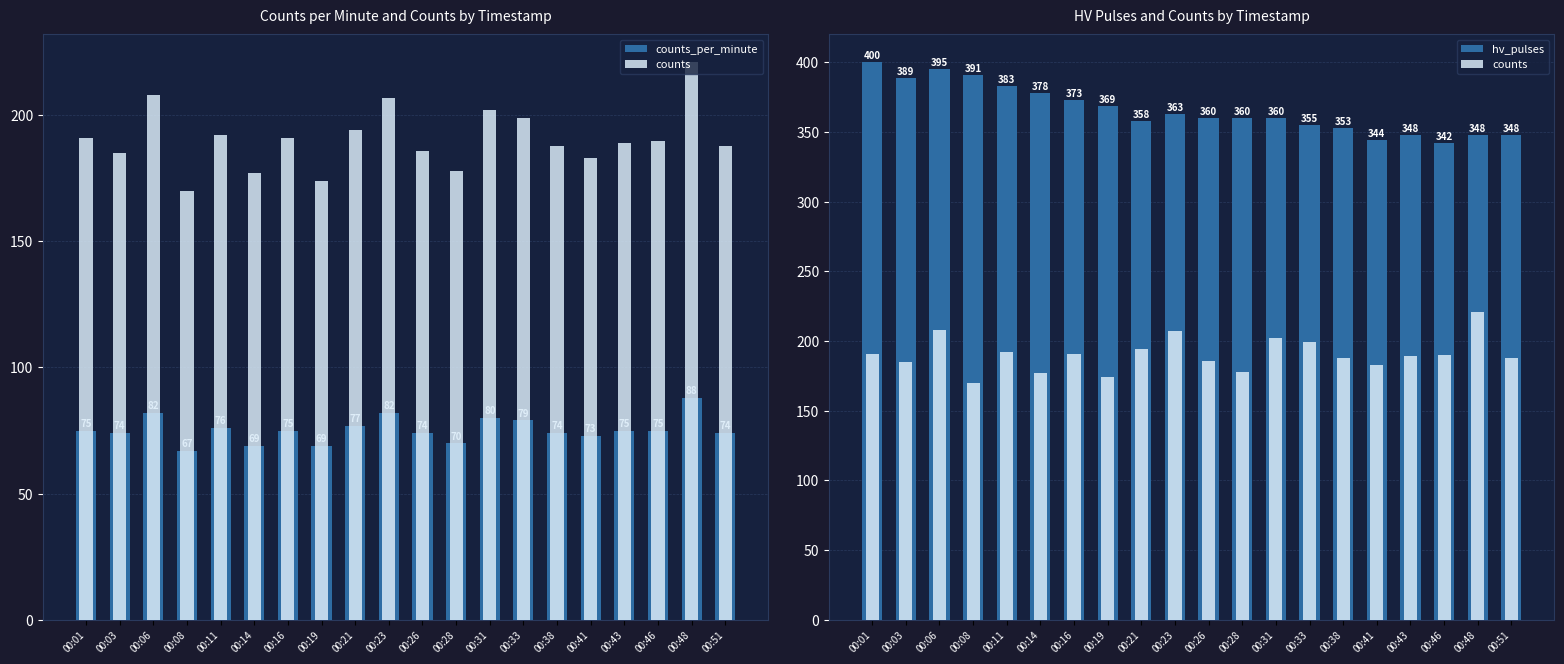

What is the value of the counts_per_minute bar at the 20th from the left?

74